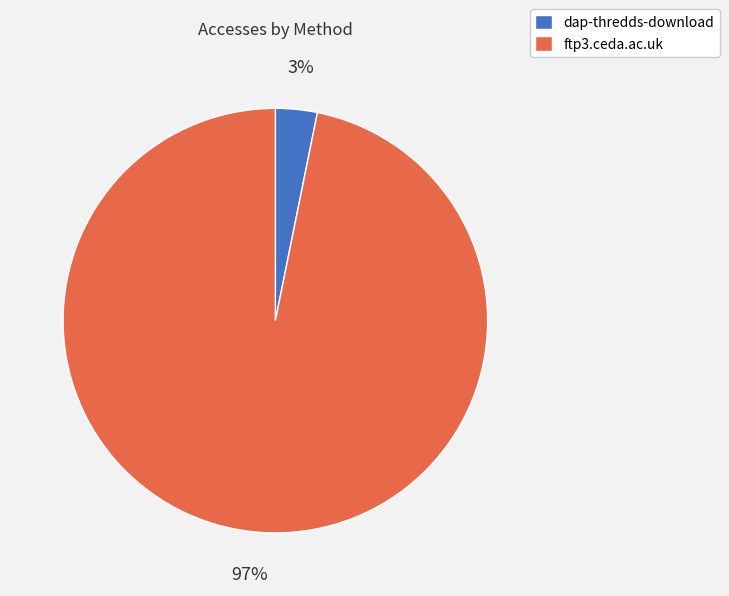

Is it true that dap-thredds-download is 13% of the pie?

False